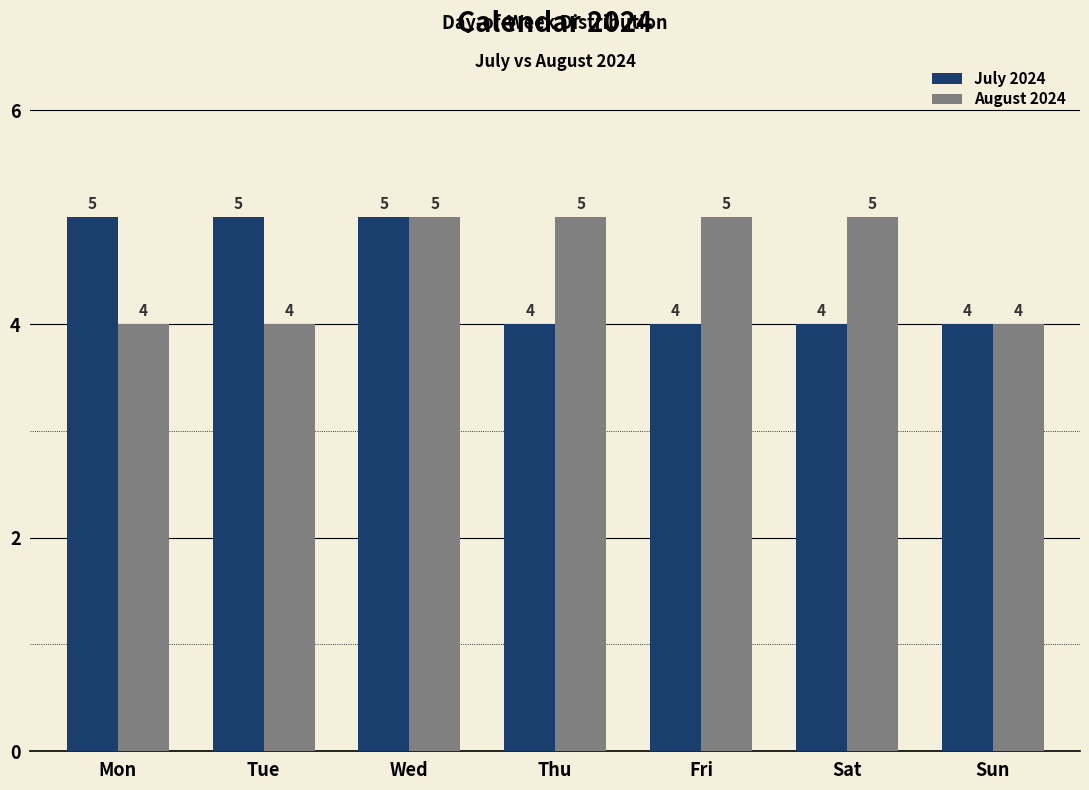

What are all the series names shown in the legend?

July 2024, August 2024